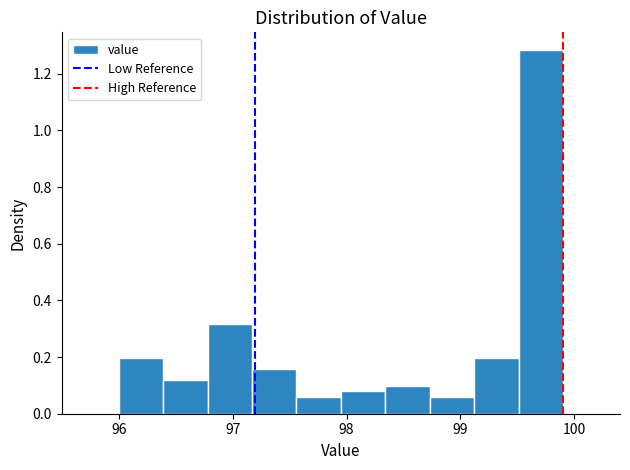

Read against the x-axis, roughly where is the centre of the tallest bar?

99.7